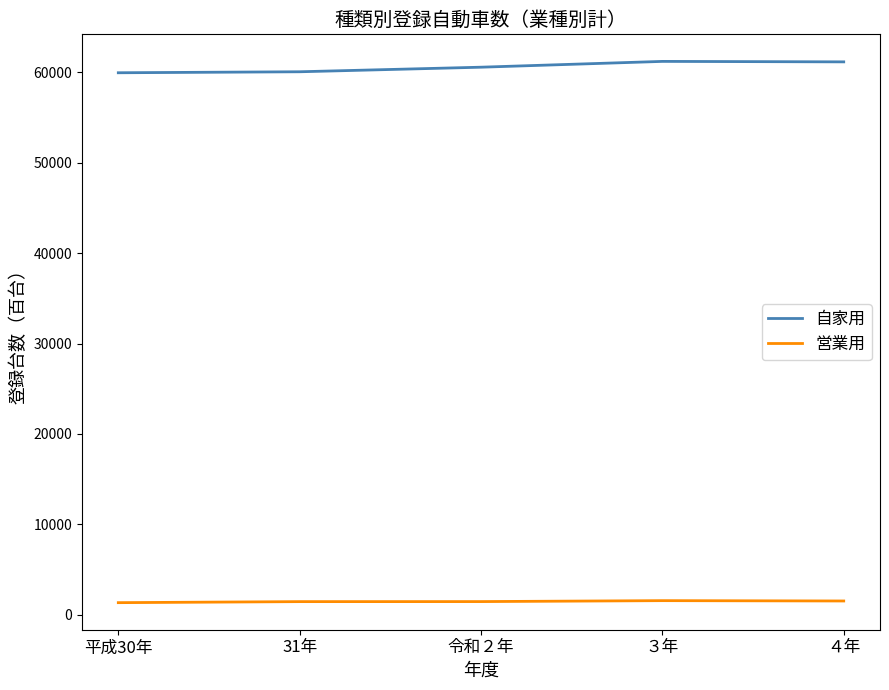

At 平成30年, list the series in order from largest to smallest.

自家用, 営業用